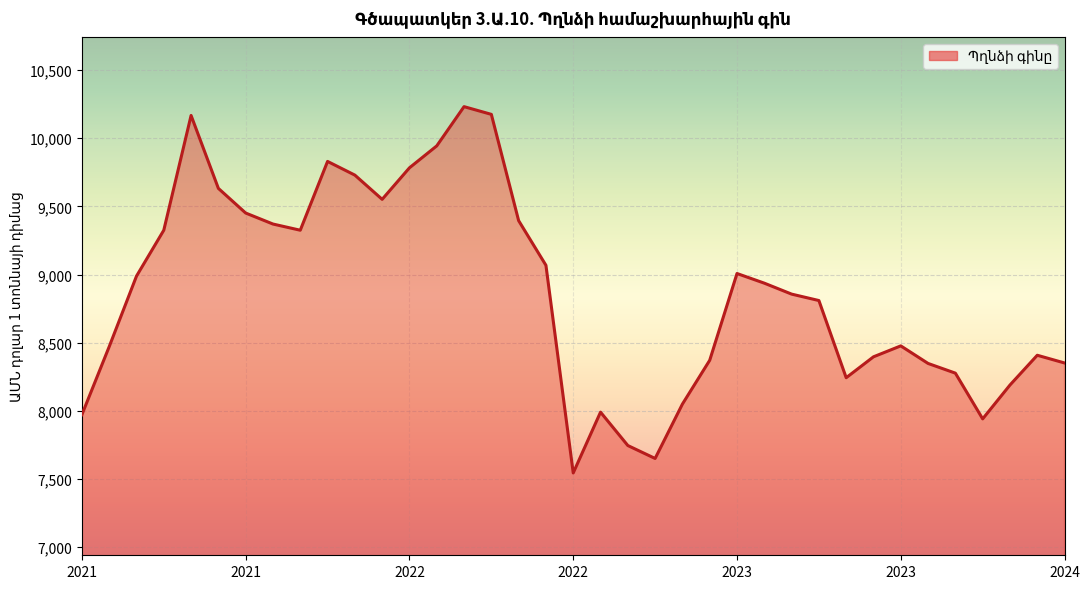

What is the smallest value displayed?

7544.8